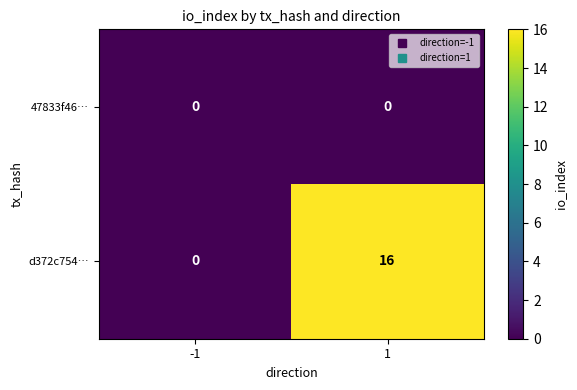

What is the maximum value shown in the chart?

16